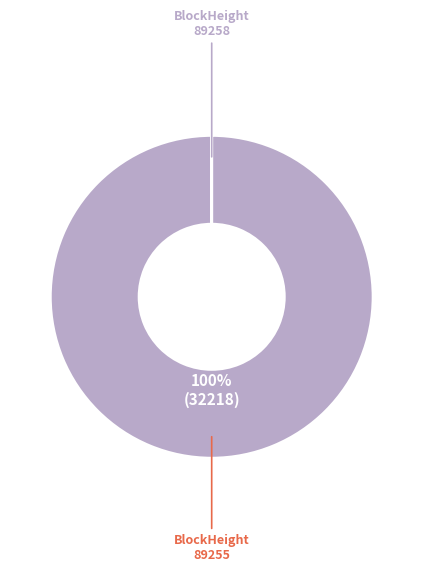

Which slice is the largest?

89255